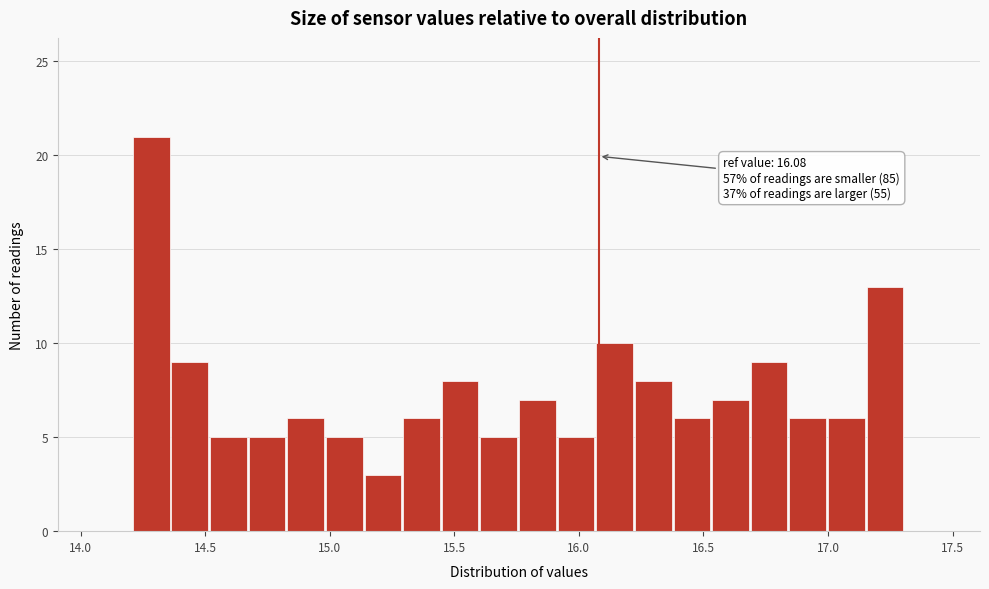

Read against the x-axis, roughly where is the centre of the tallest bar?

14.30